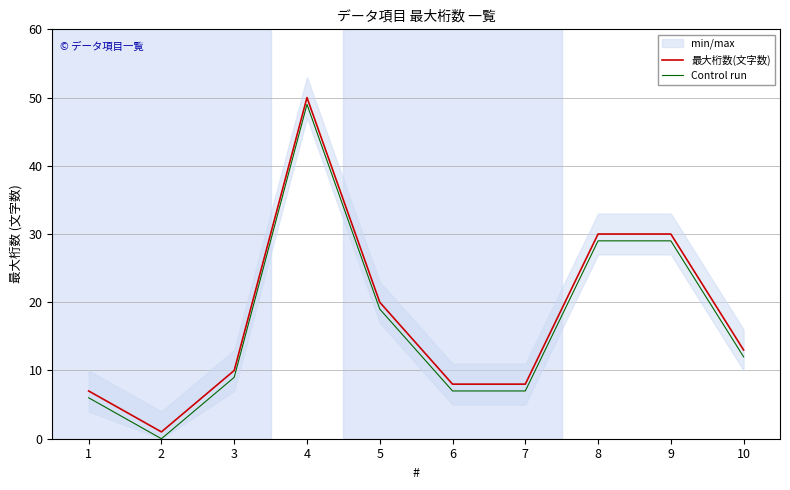

Where is 最大桁数(文字数) nearest to the value 25?

5